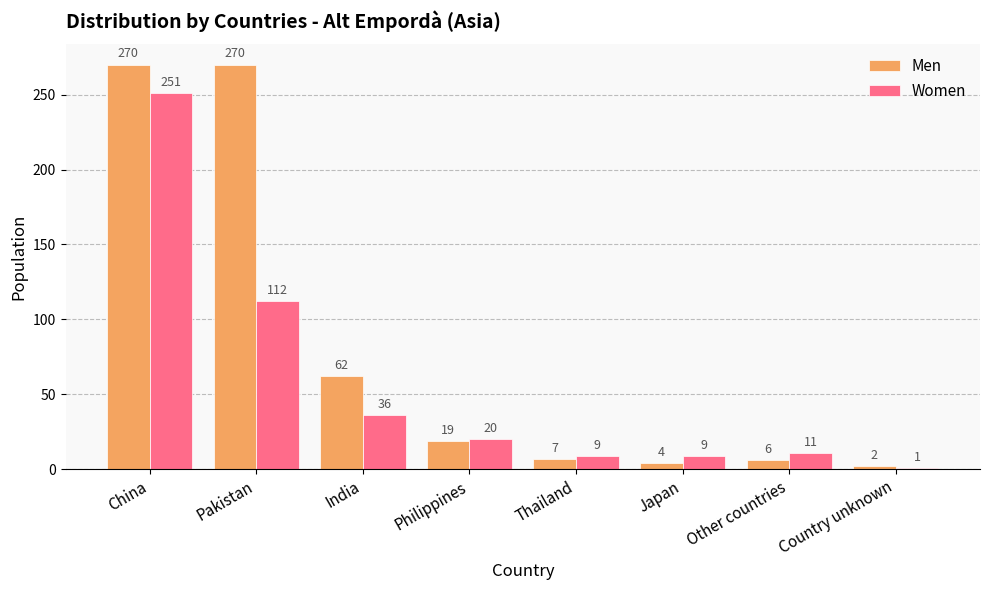

What is the maximum value shown in the chart?

270